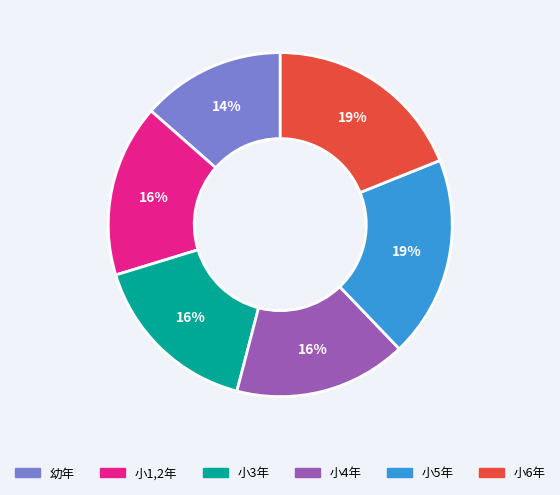

To the nearest percent, what is the average slice percentage?

17%